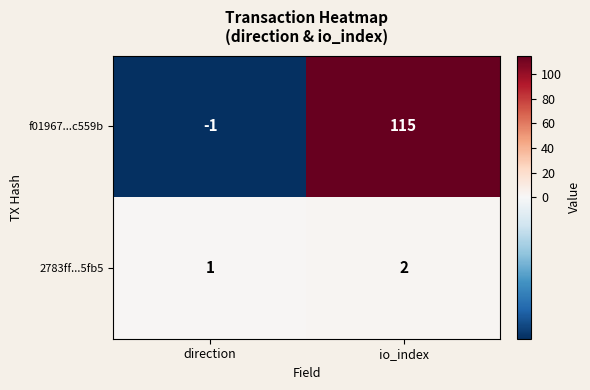

Which series has the largest total across all categories?

f01967...c559b